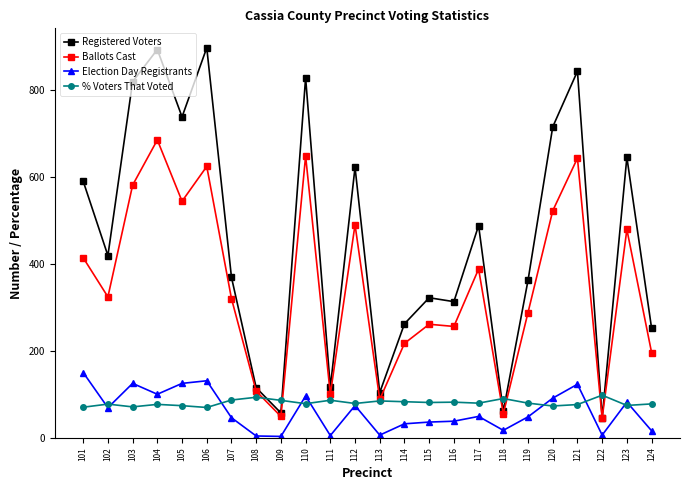

Rank the series by their maximum value, from highest to lowest.

Registered Voters, Ballots Cast, Election Day Registrants, % Voters That Voted